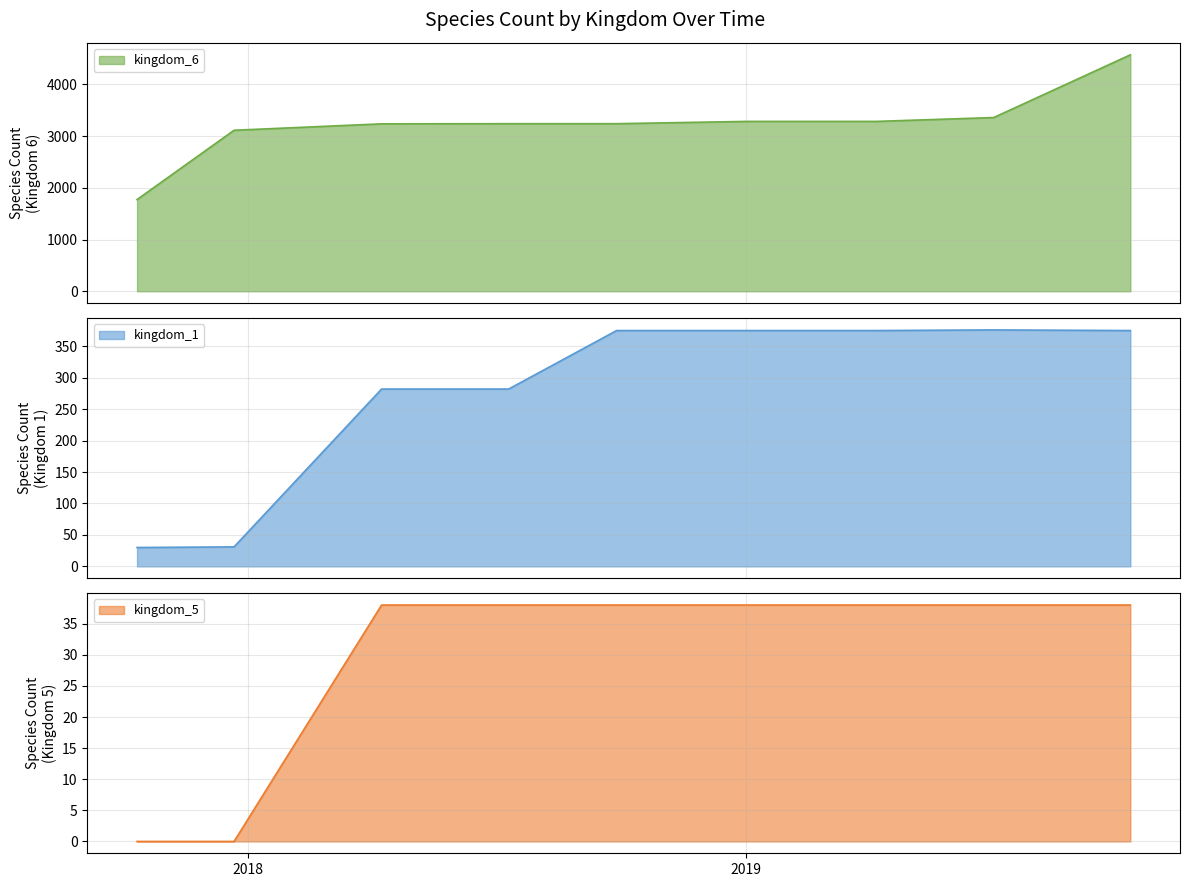

Rank the series by their maximum value, from highest to lowest.

kingdom_6, kingdom_1, kingdom_5